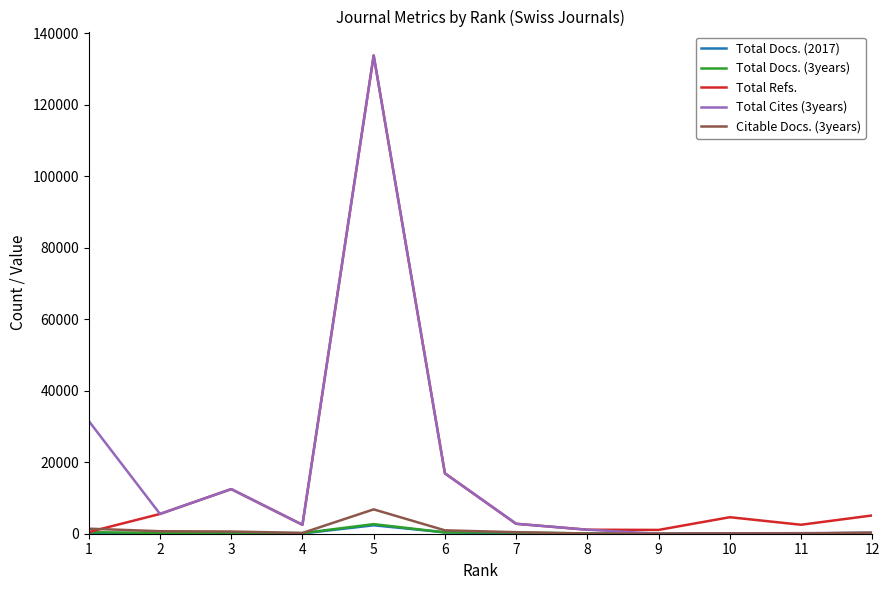

The Total Docs. (3years) series shows 171 at 4. True or false?

True